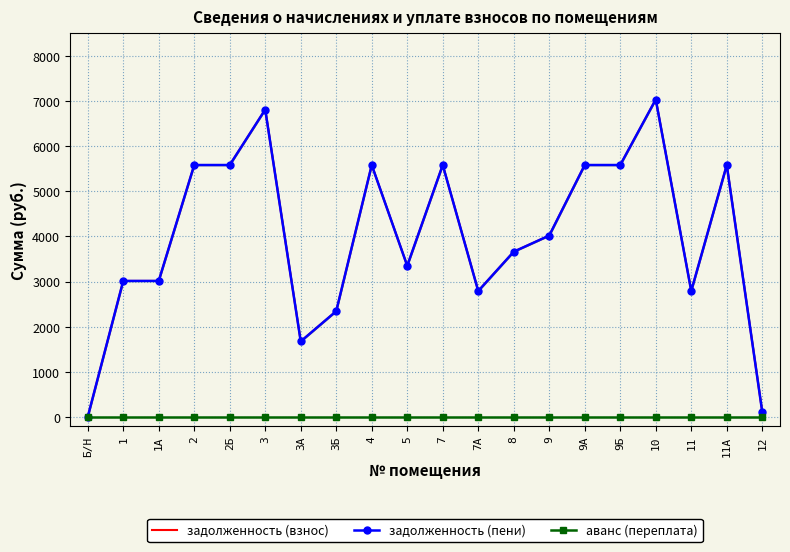

What position from the left is 9Б?

16